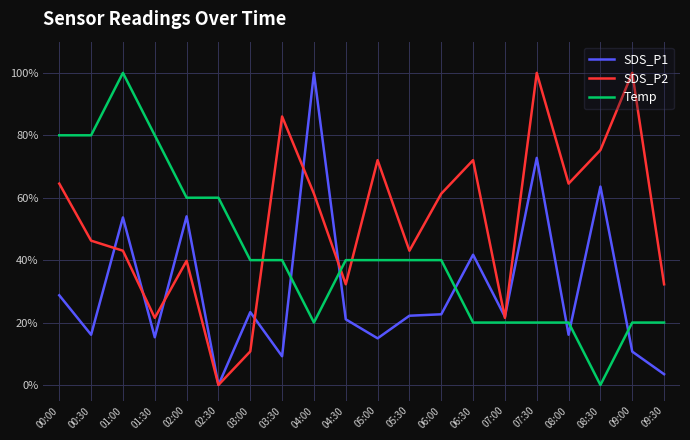

Where is the first local maximum for SDS_P1?

01:00